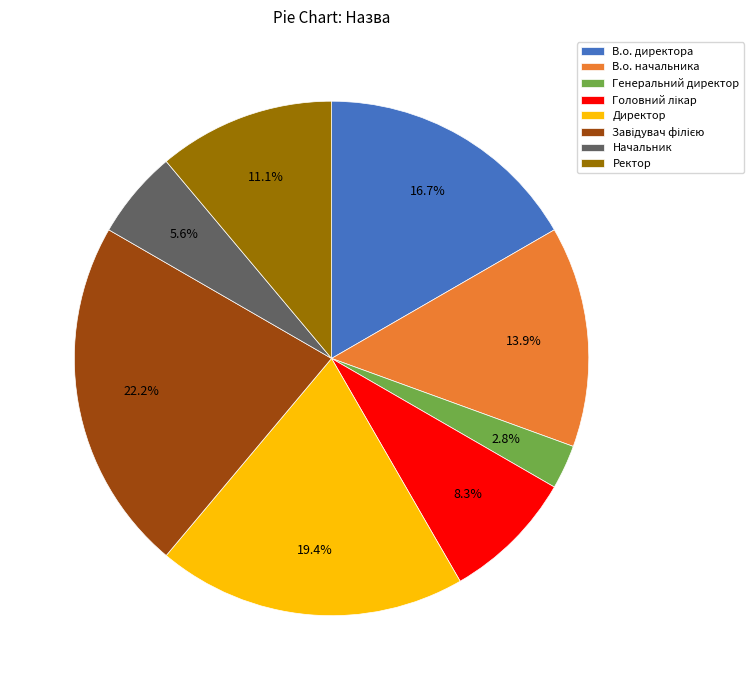

Which slice is the smallest?

Генеральний директор